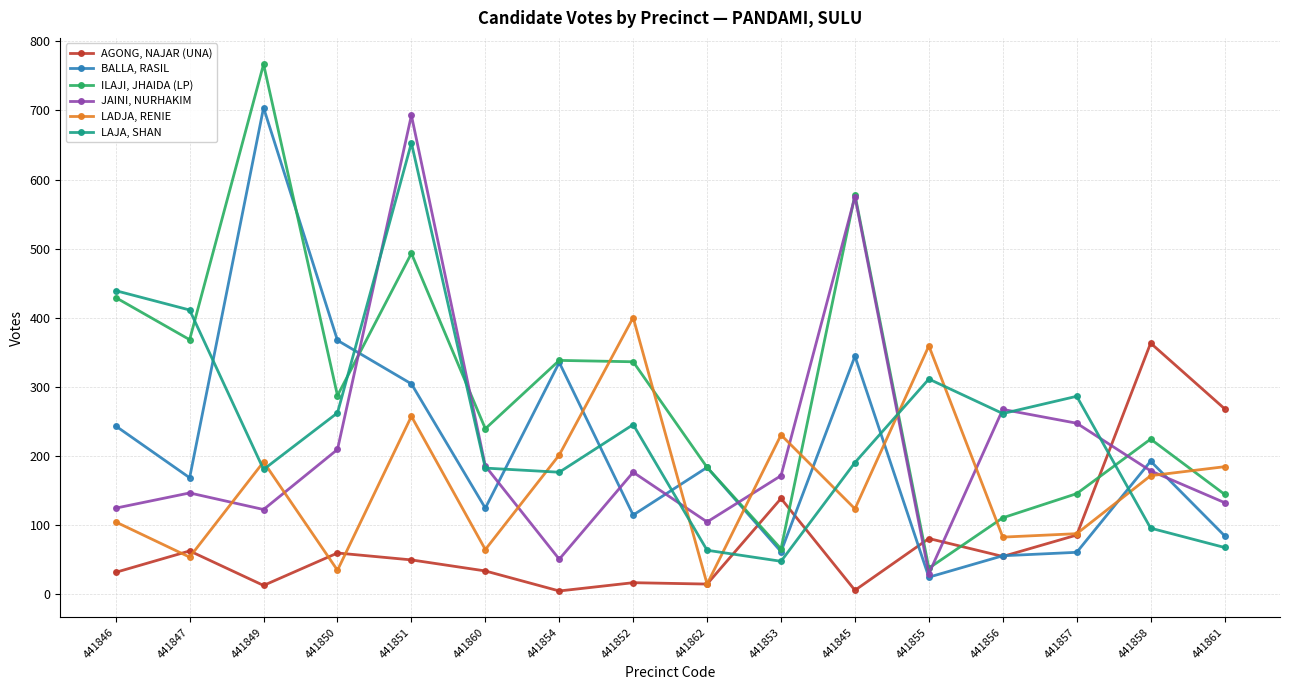

Between 441851 and 441853, which series saw the biggest shift?

LAJA, SHAN